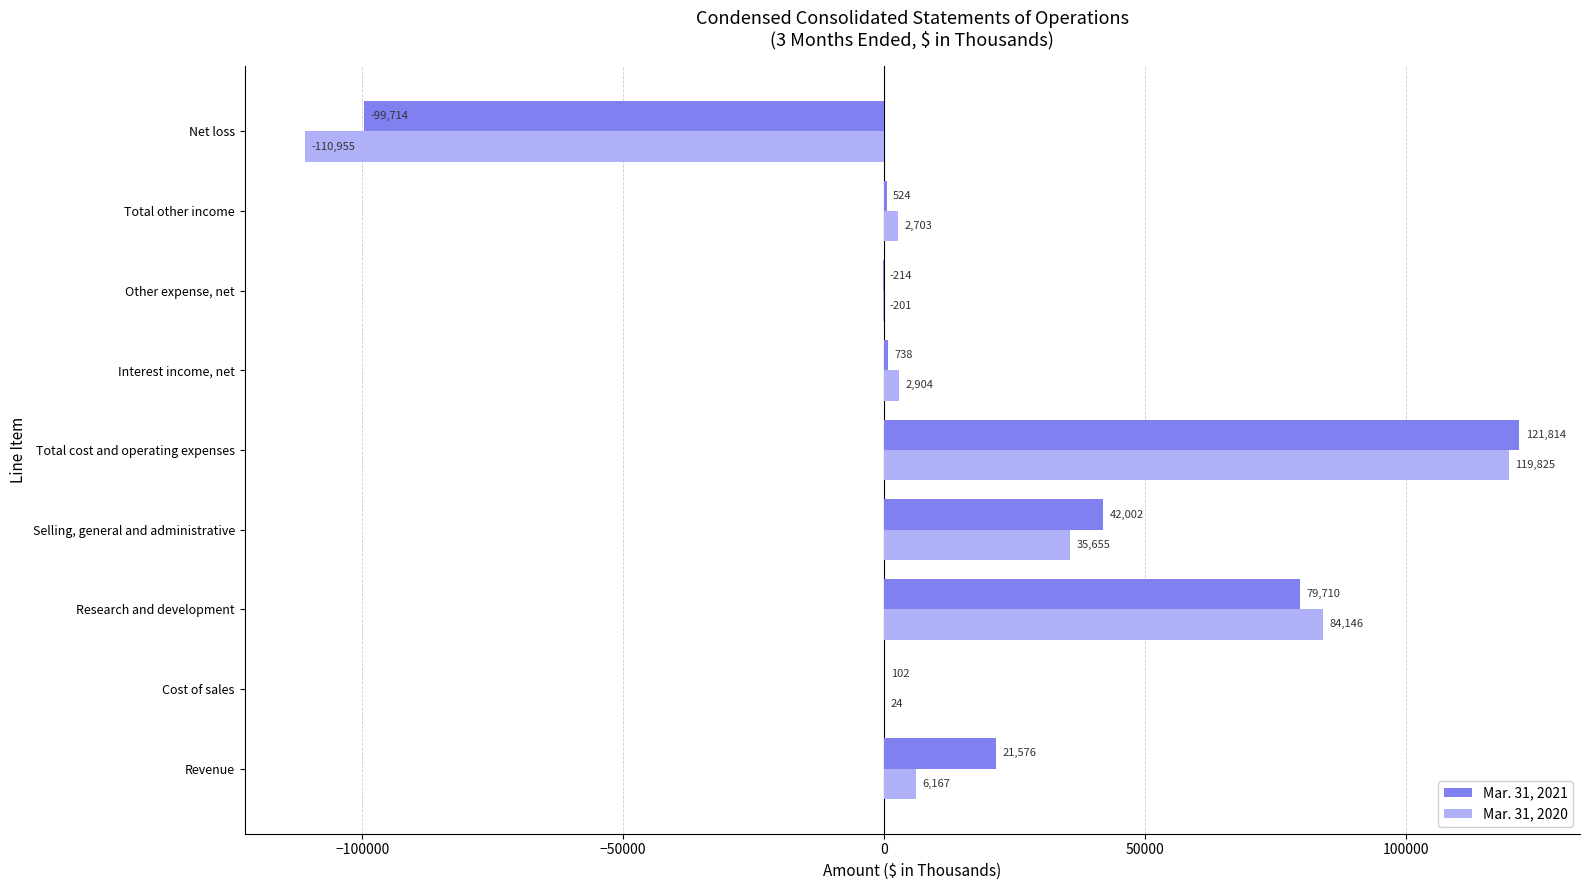

Count the number of data series in this chart.

2